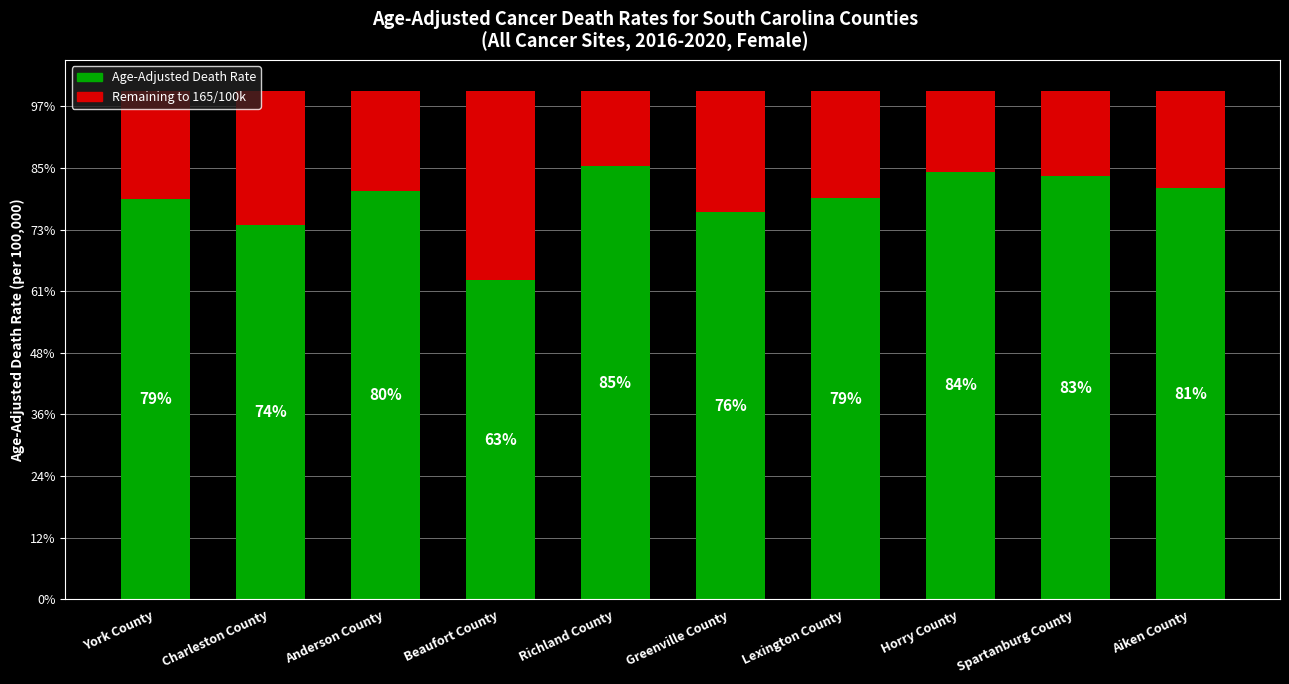

Which has a higher value, Lexington County or Beaufort County?

Lexington County